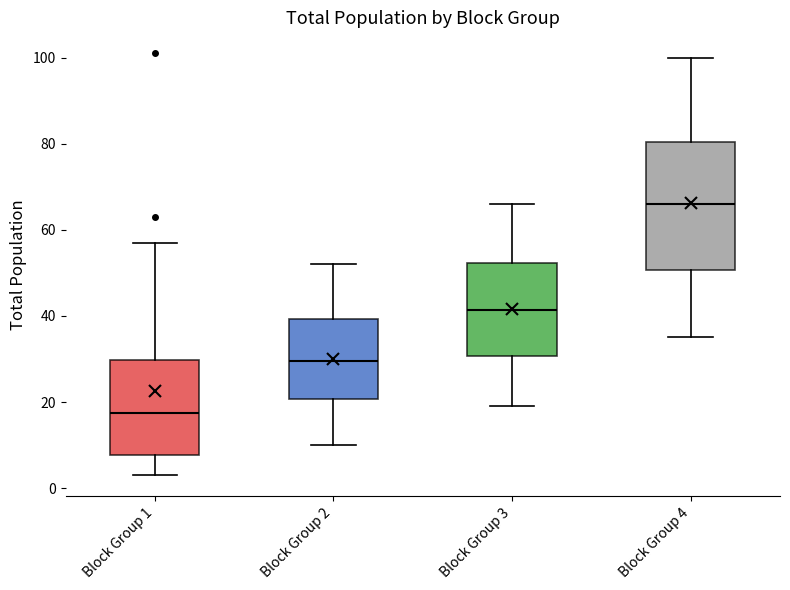

Comparing the boxes themselves (not the whiskers), which one is the tallest?

Block Group 4